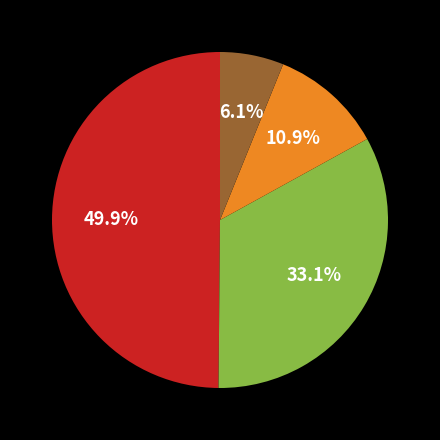

Count the number of slices in the pie.

4